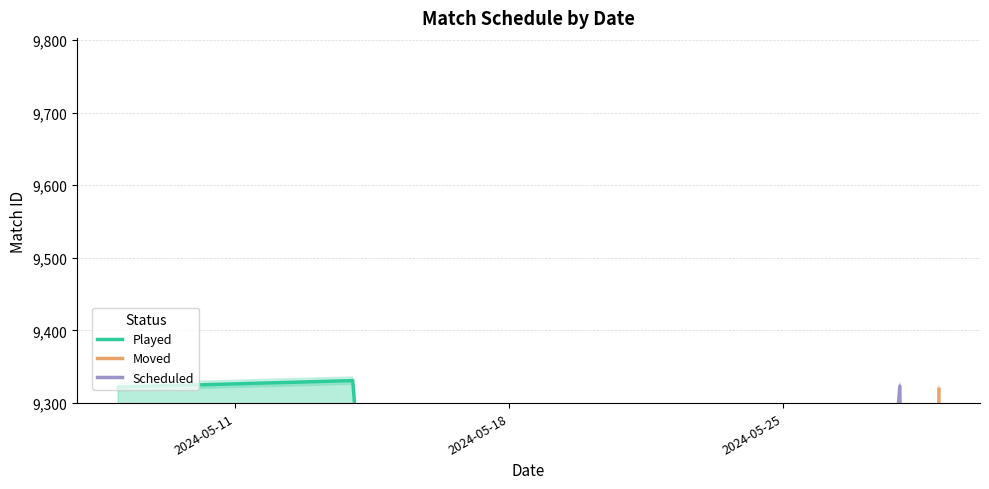

Rank the series by their maximum value, from highest to lowest.

Played, Scheduled, Moved